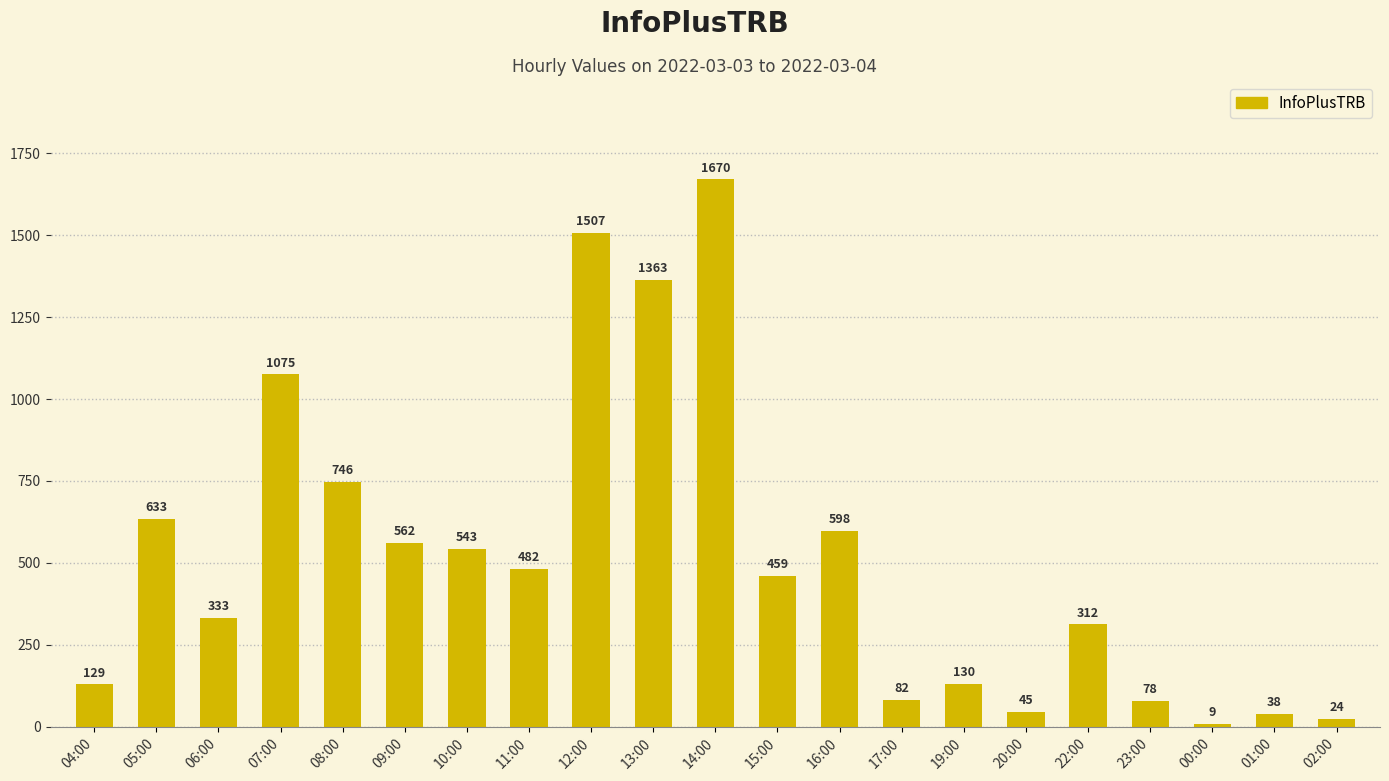

What is the change in value from 16:00 to 01:00?

-560